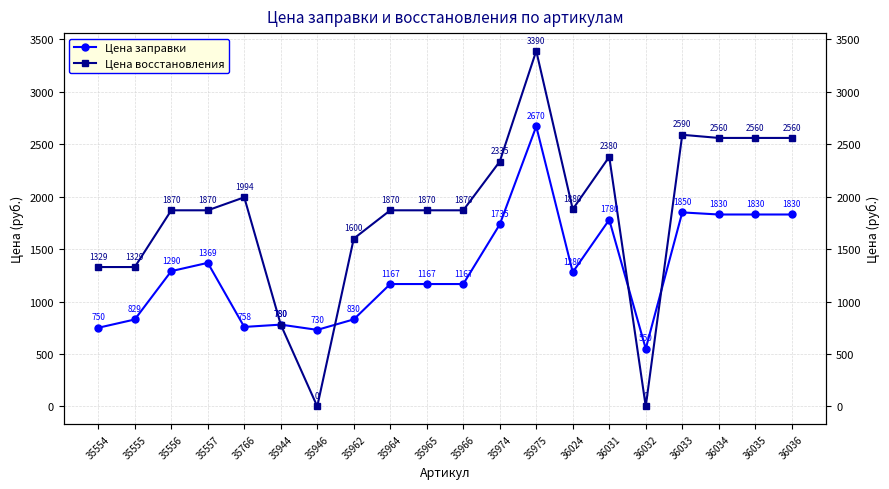

True or false: Цена заправки and Цена восстановления cross at least once.

True